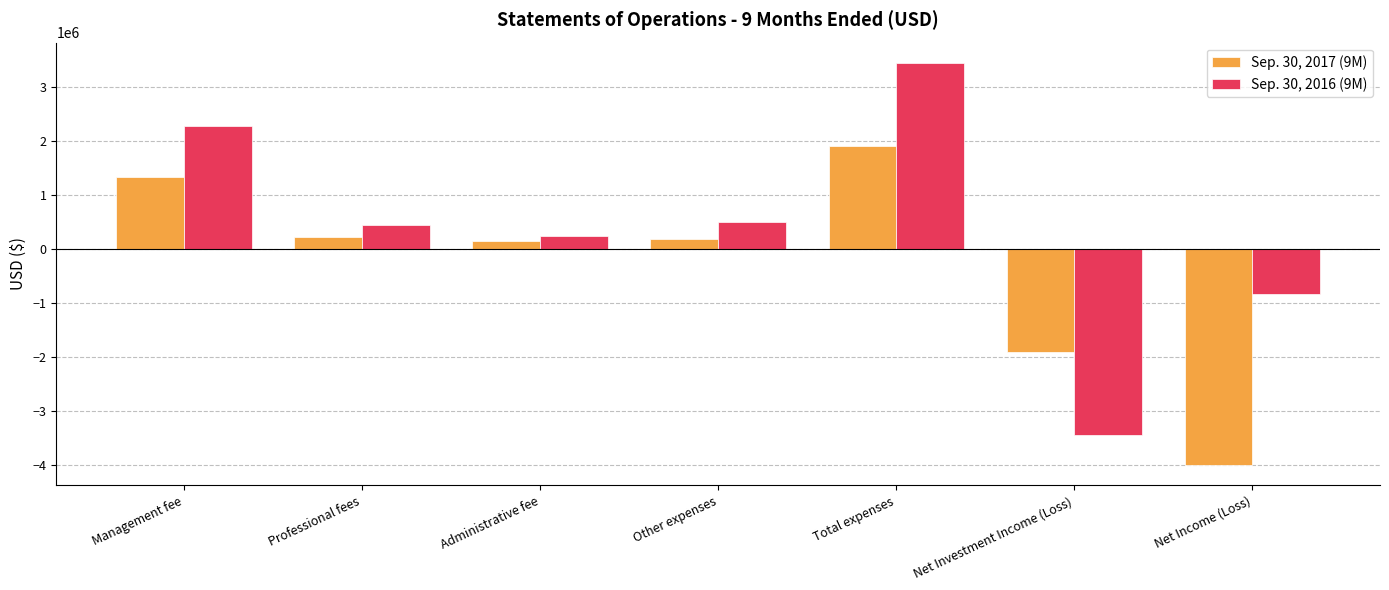

At Net Investment Income (Loss), list the series in order from smallest to largest.

Sep. 30, 2016 (9M), Sep. 30, 2017 (9M)